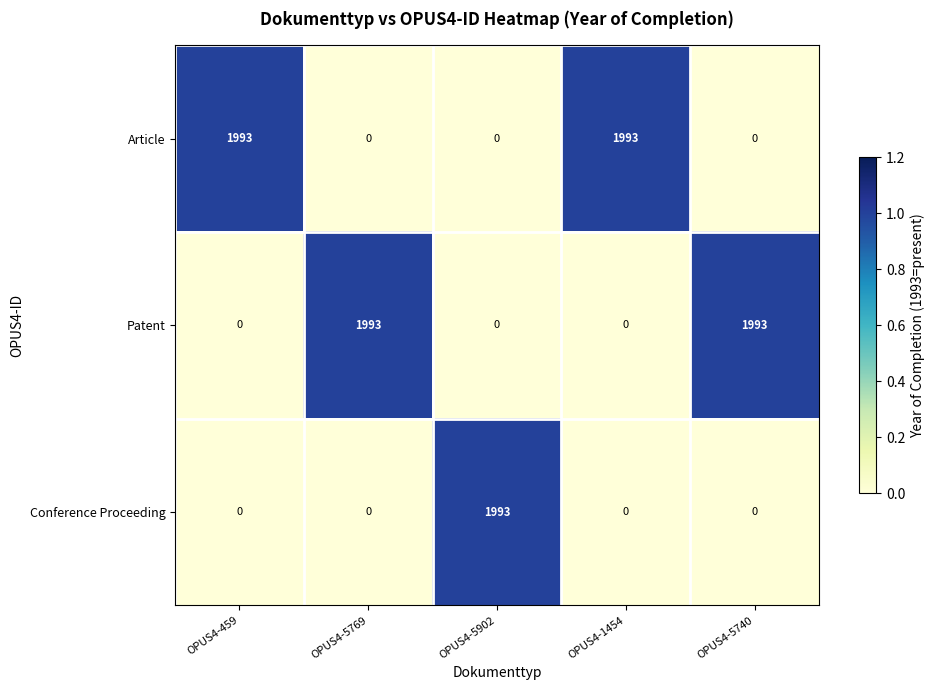

What is the difference between the highest and lowest values at OPUS4-5740?

1993